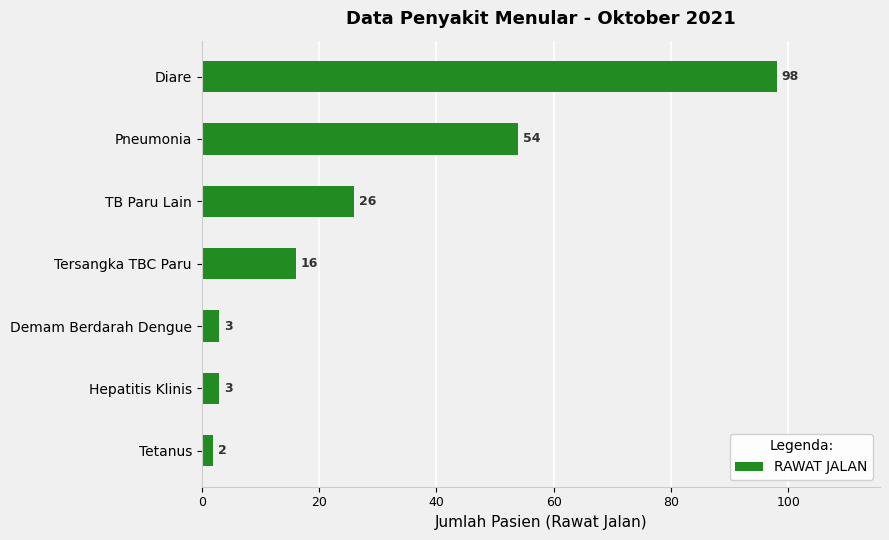

Count the number of categories in the chart.

7